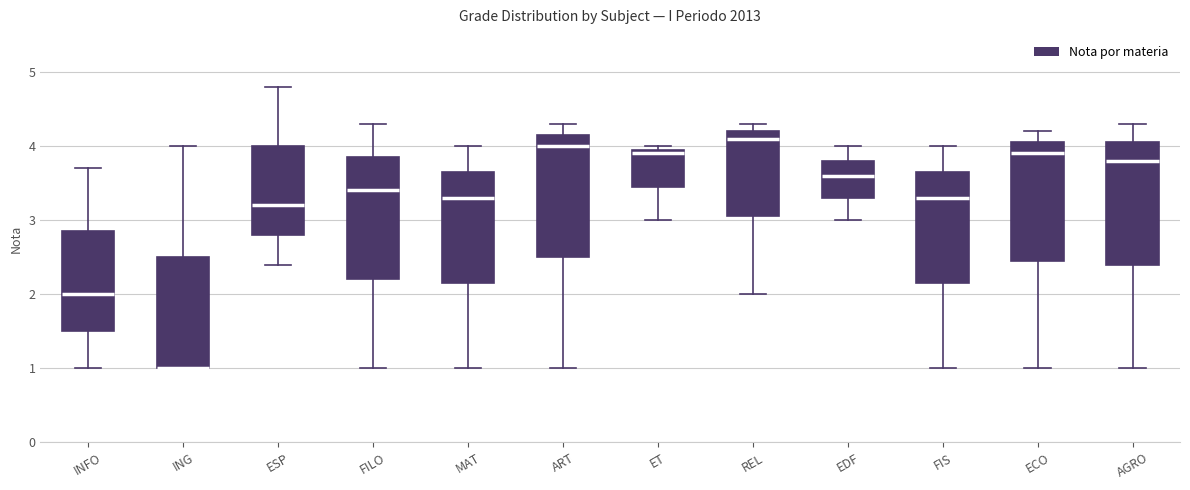

Reading left to right, read every box against the y-axis: the position of its median line, the range the box covers, and the ends of its whiskers. The values are not printed on the chart, so give them approximately, as read against the axis.

INFO: median 2.0, box 1.5 to 2.9, whiskers 1.0 to 3.7
ING: median 1.0 (drawn on the box's lower edge), box 1.0 to 2.5, whiskers 1.0 to 4.0
ESP: median 3.2, box 2.8 to 4.0, whiskers 2.4 to 4.8
FILO: median 3.4, box 2.2 to 3.9, whiskers 1.0 to 4.3
MAT: median 3.3, box 2.2 to 3.7, whiskers 1.0 to 4.0
ART: median 4.0, box 2.5 to 4.2, whiskers 1.0 to 4.3
ET: median 3.9, box 3.5 to 4.0, whiskers 3.0 to 4.0 (just above the box's upper edge)
REL: median 4.1, box 3.1 to 4.2, whiskers 2.0 to 4.3
EDF: median 3.6, box 3.3 to 3.8, whiskers 3.0 to 4.0
FIS: median 3.3, box 2.2 to 3.7, whiskers 1.0 to 4.0
ECO: median 3.9, box 2.5 to 4.1, whiskers 1.0 to 4.2
AGRO: median 3.8, box 2.4 to 4.1, whiskers 1.0 to 4.3